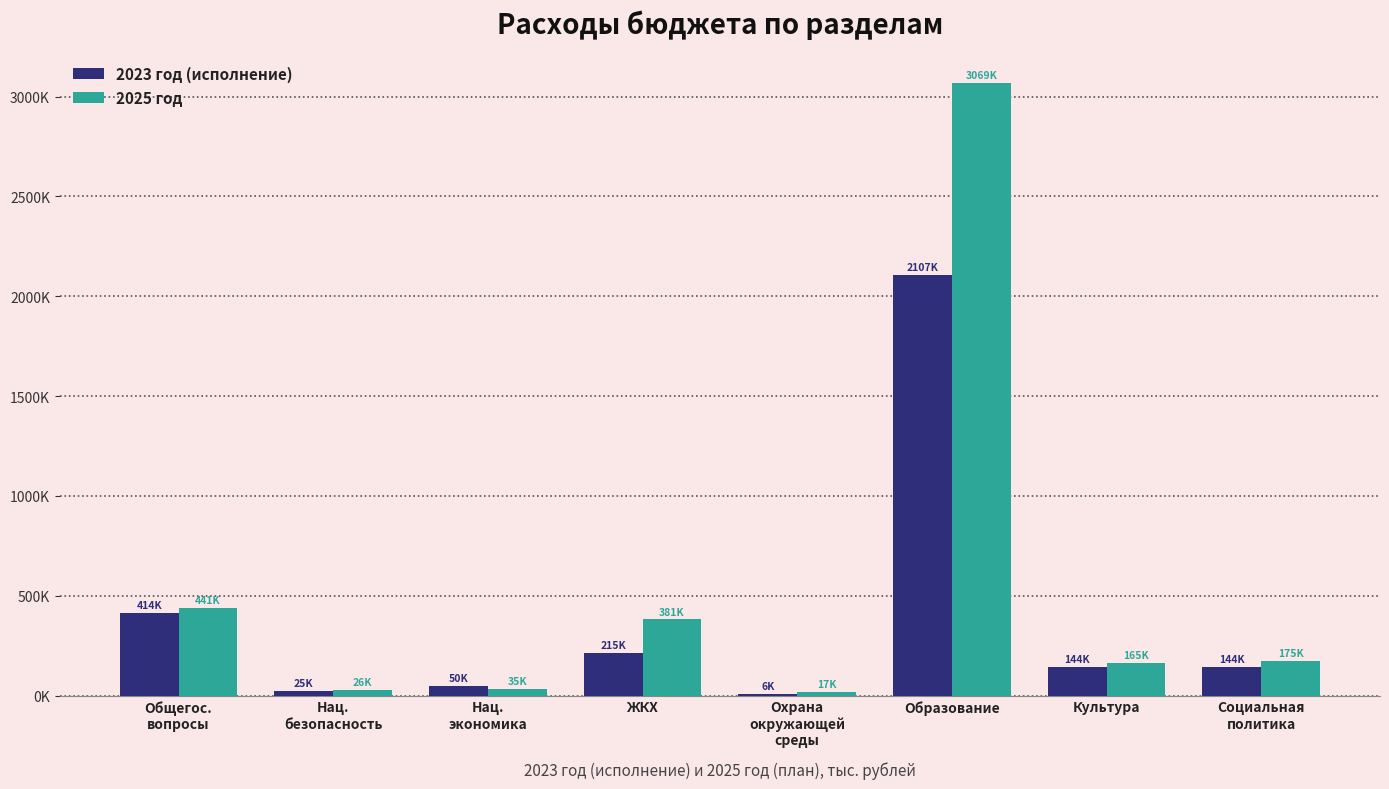

What is the highest value of the 2025 год series?

3069210.3